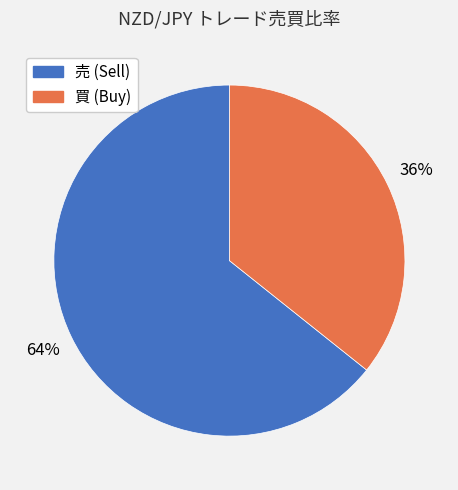

Which has a higher value, 売 or 買?

売